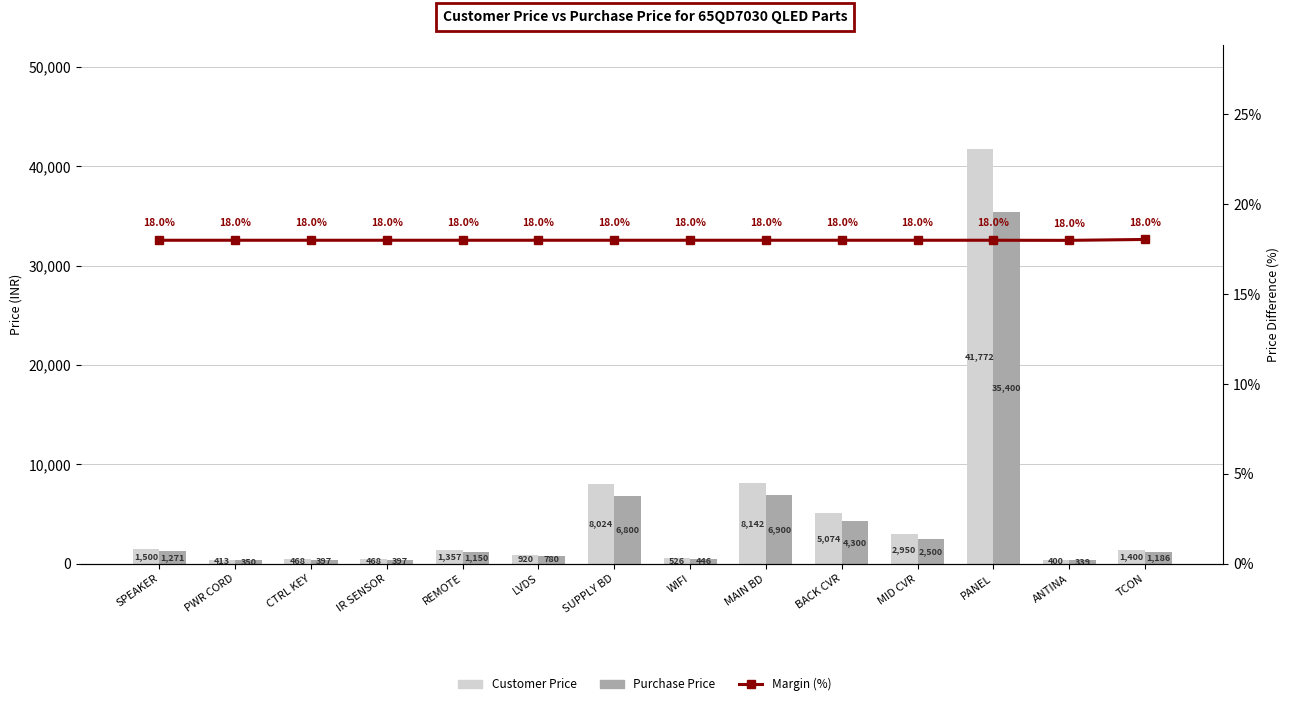

What is the approximate value of Purchase Price at BACK CVR?

4300.0